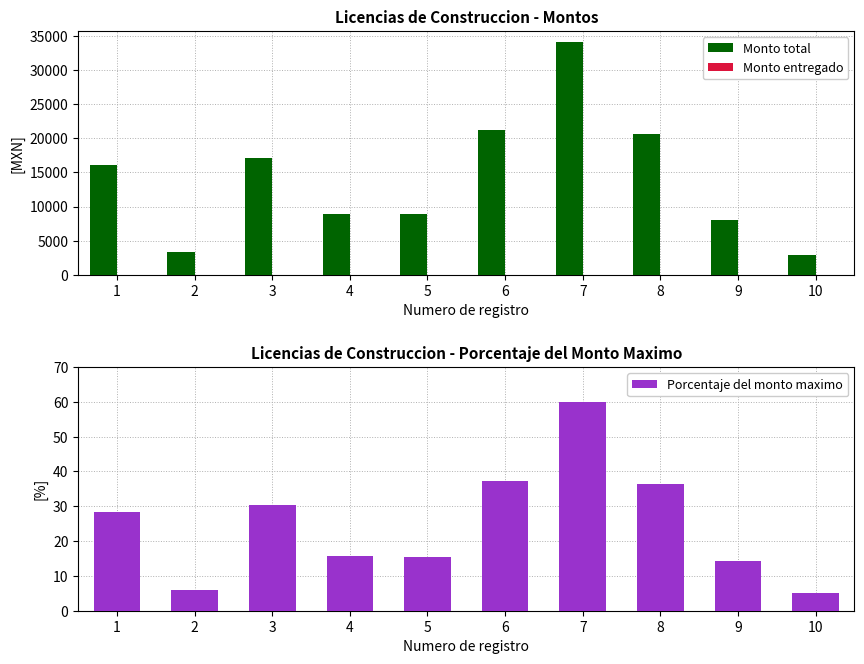

What is the approximate value of Porcentaje del monto maximo at 7?

60.0